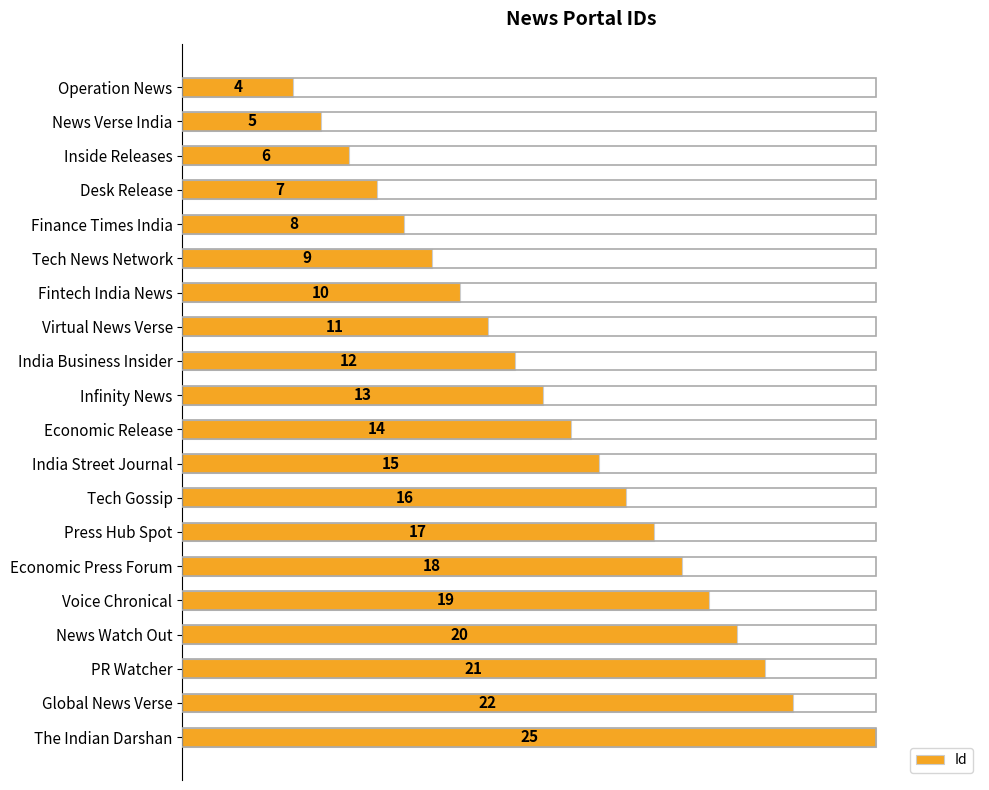

Does the chart contain any negative values?

No